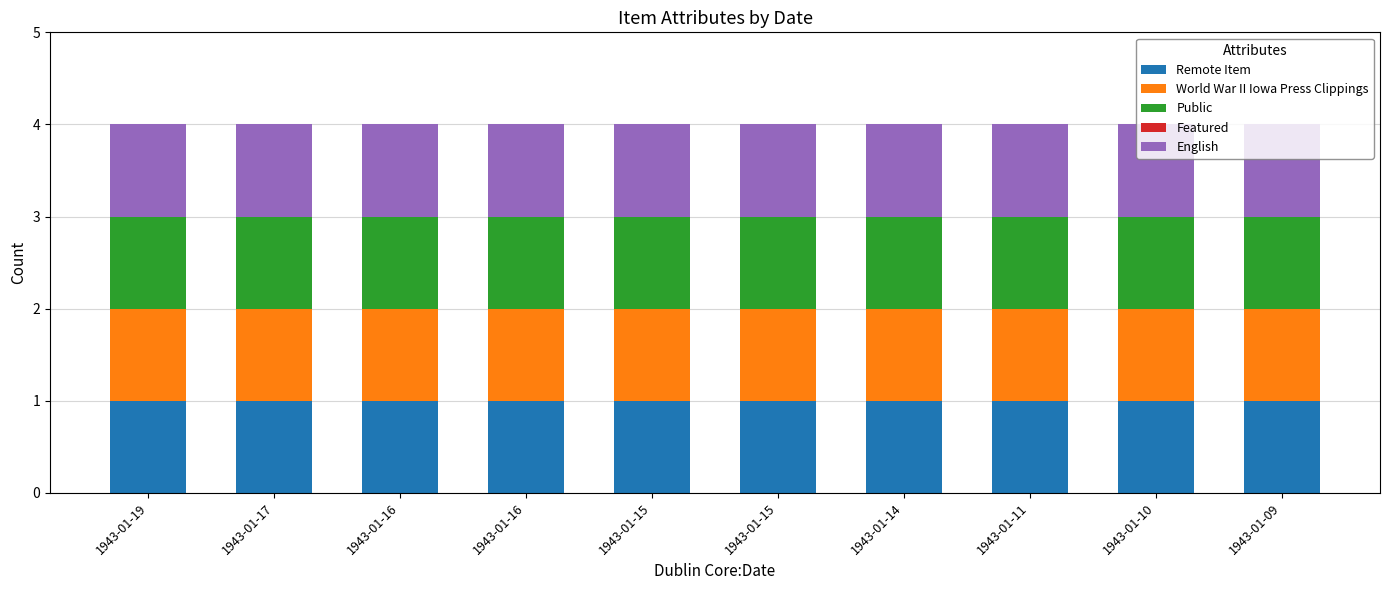

How many bars are there in each group?

5